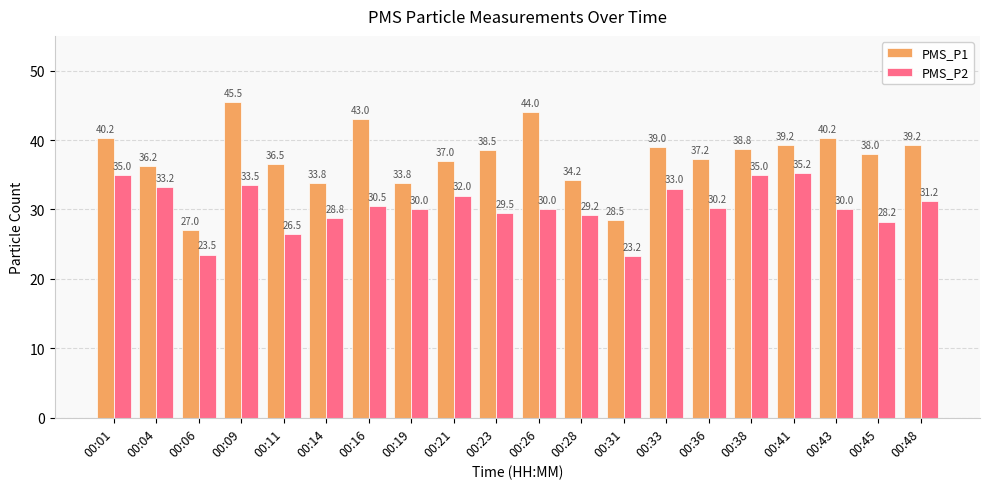

True or false: PMS_P1 has a value of 33.8 at 00:14.

True